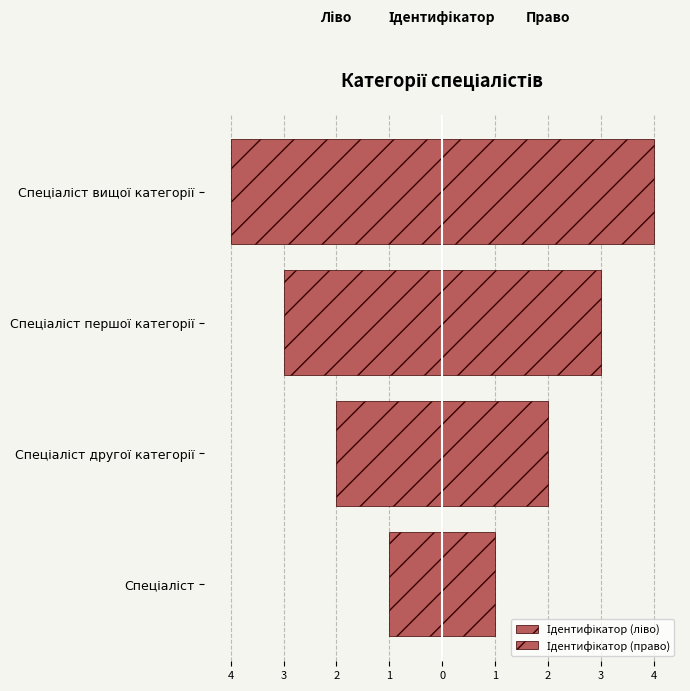

Between Спеціаліст першої категорії and Спеціаліст вищої категорії, which series saw the biggest shift?

Ідентифікатор (ліво)